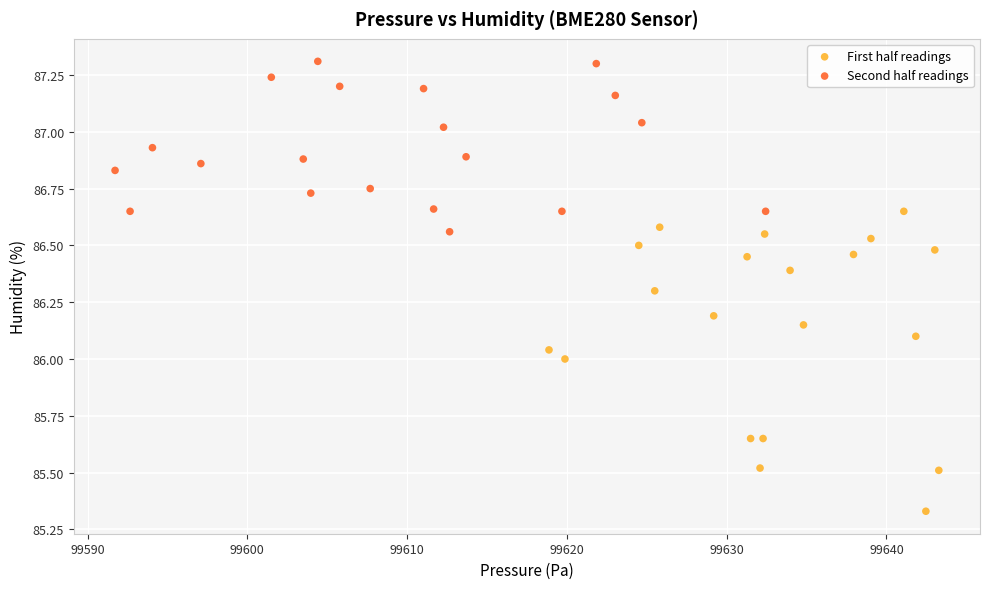

Which series reaches the minimum Y coordinate?

First half readings